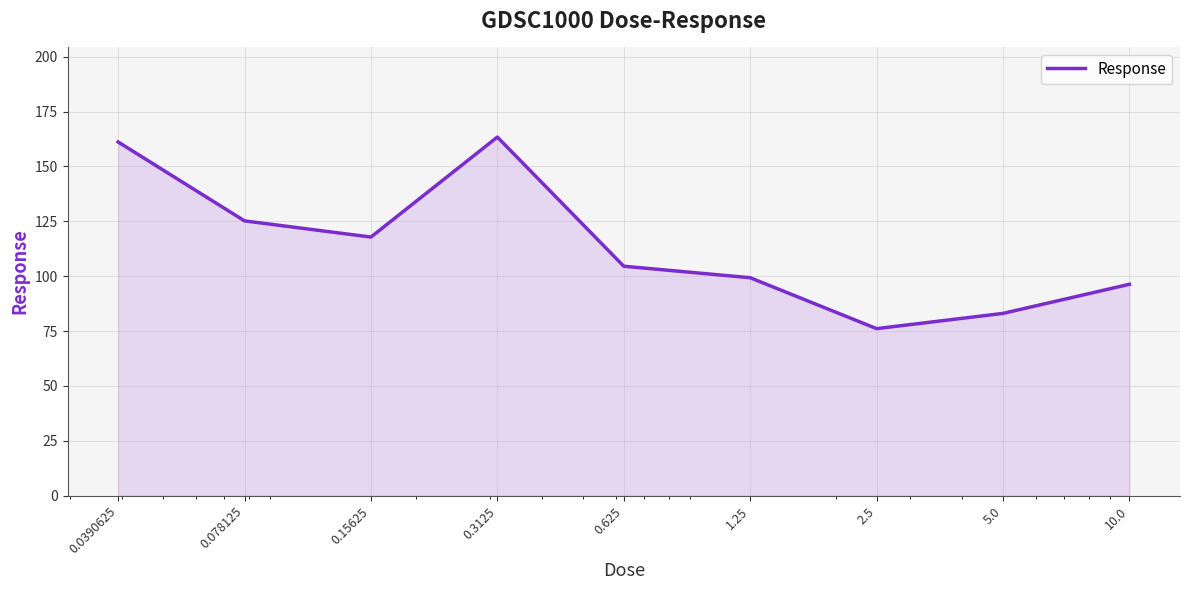

What is the maximum value shown in the chart?

163.4